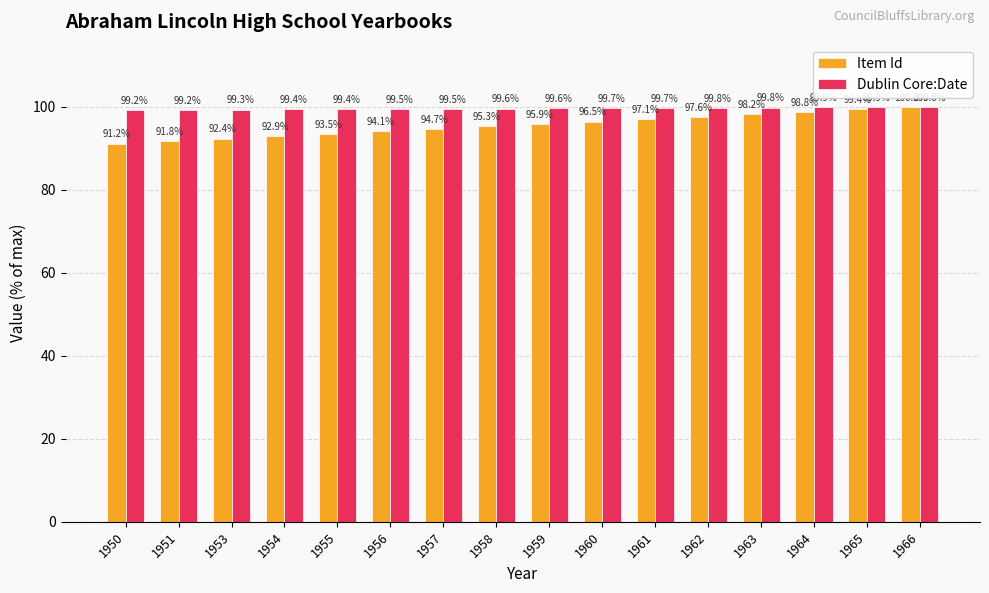

What is the sum of the Dublin Core:Date values at 1958 and 1953?

198.9